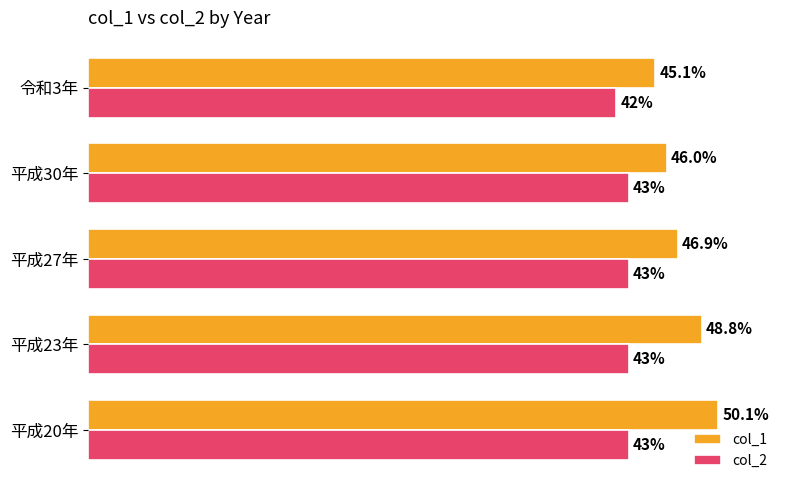

Where is col_2 nearest to the value 42?

令和3年